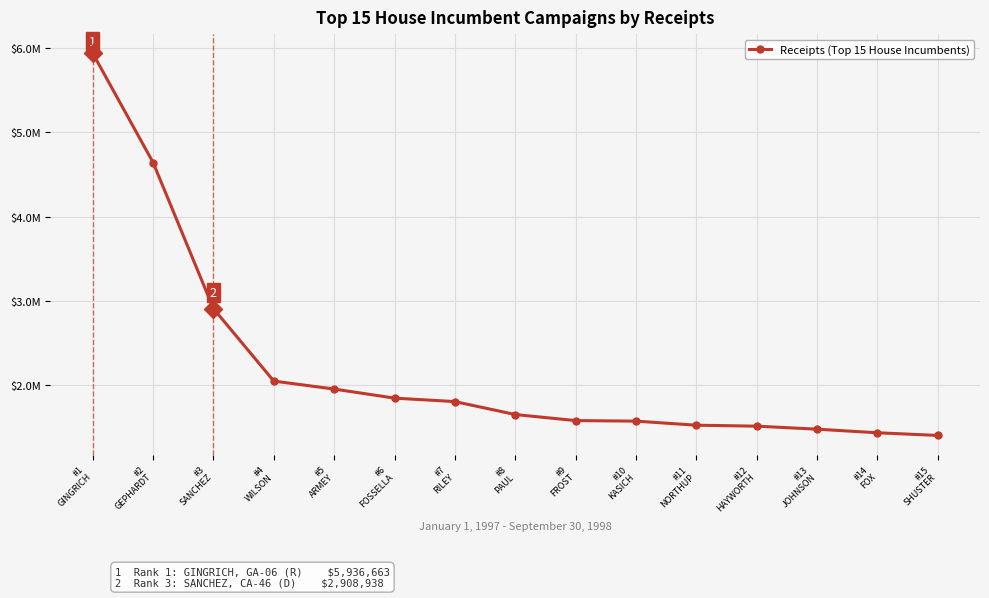

Is this an area chart (filled region under the line)?

No